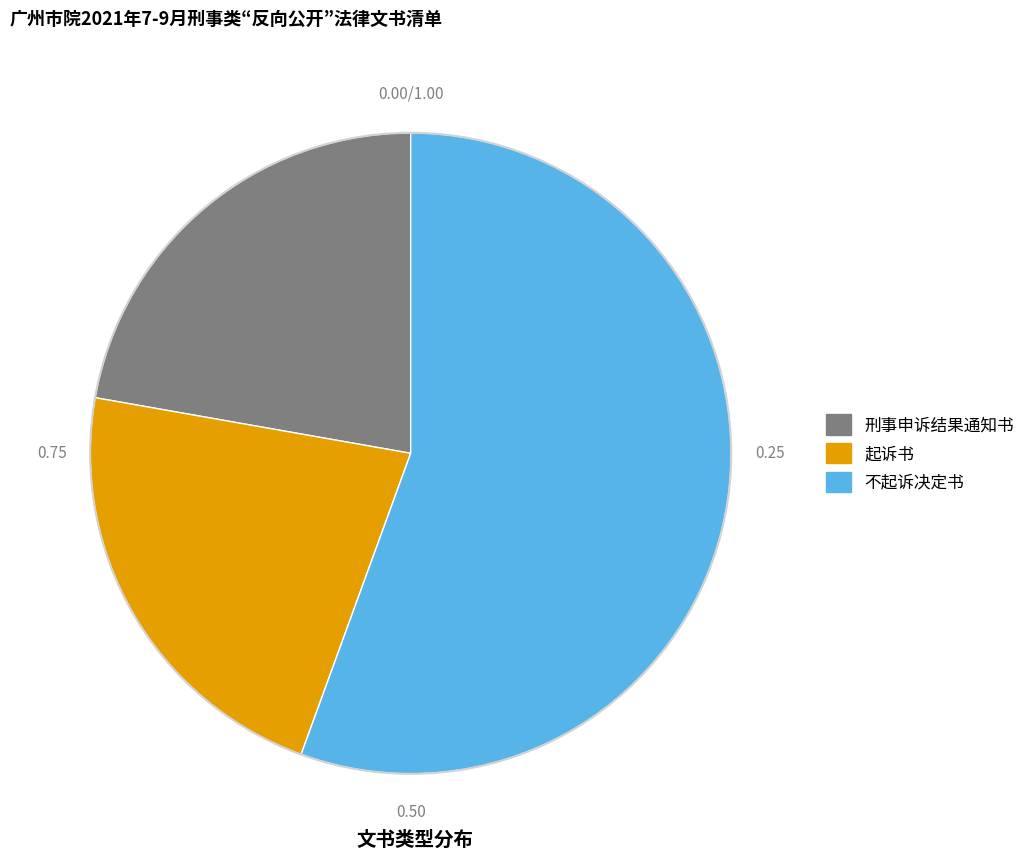

Does any single category account for the majority?

Yes